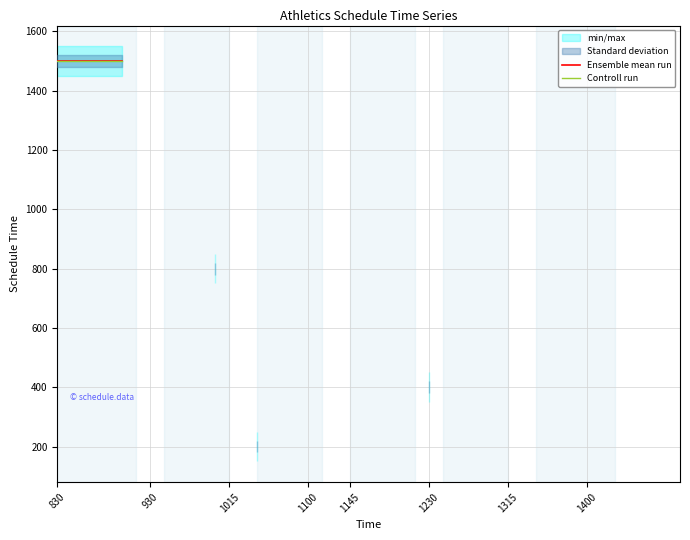

List the series in order of their peak value, highest first.

Ensemble mean run, Controll run